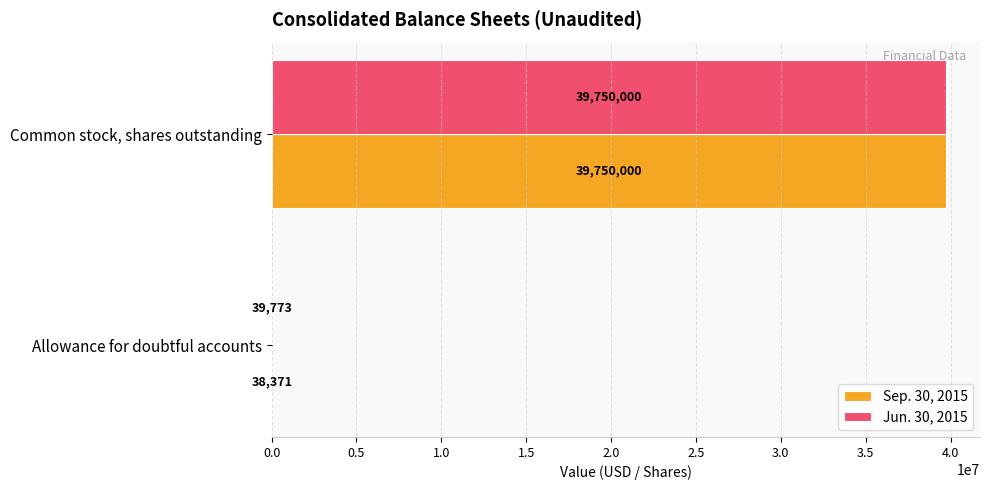

At which category is the sum across all series the highest?

Common stock, shares outstanding